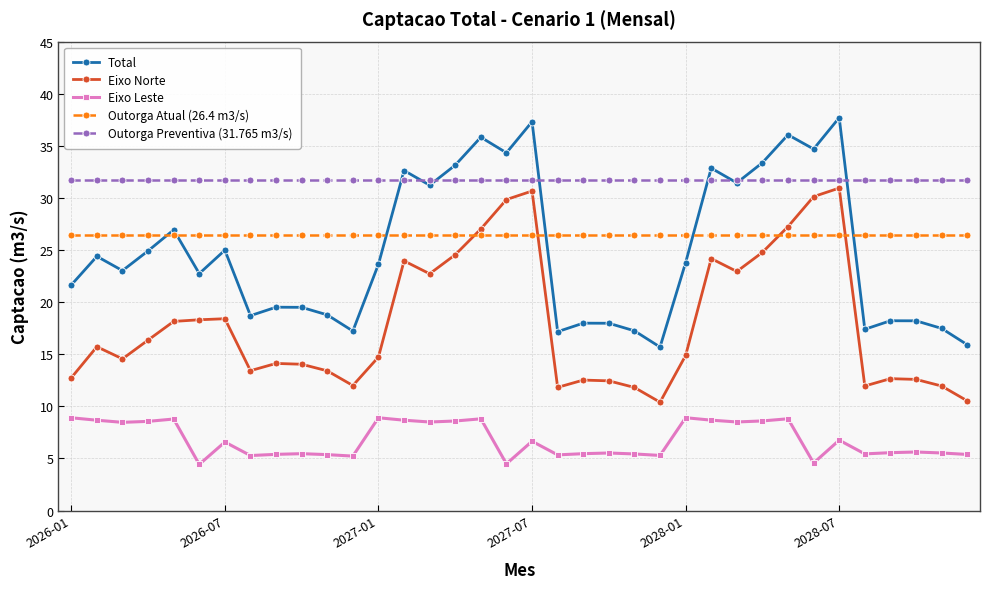

True or false: Total has more than 1 interior local peaks.

True